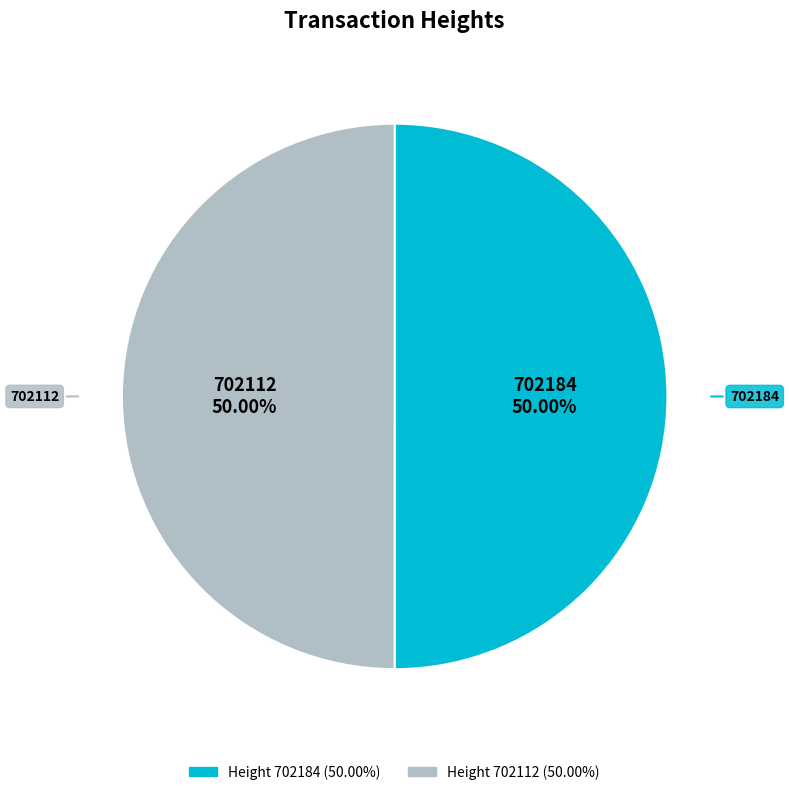

What is the smallest slice in the pie chart?

702112